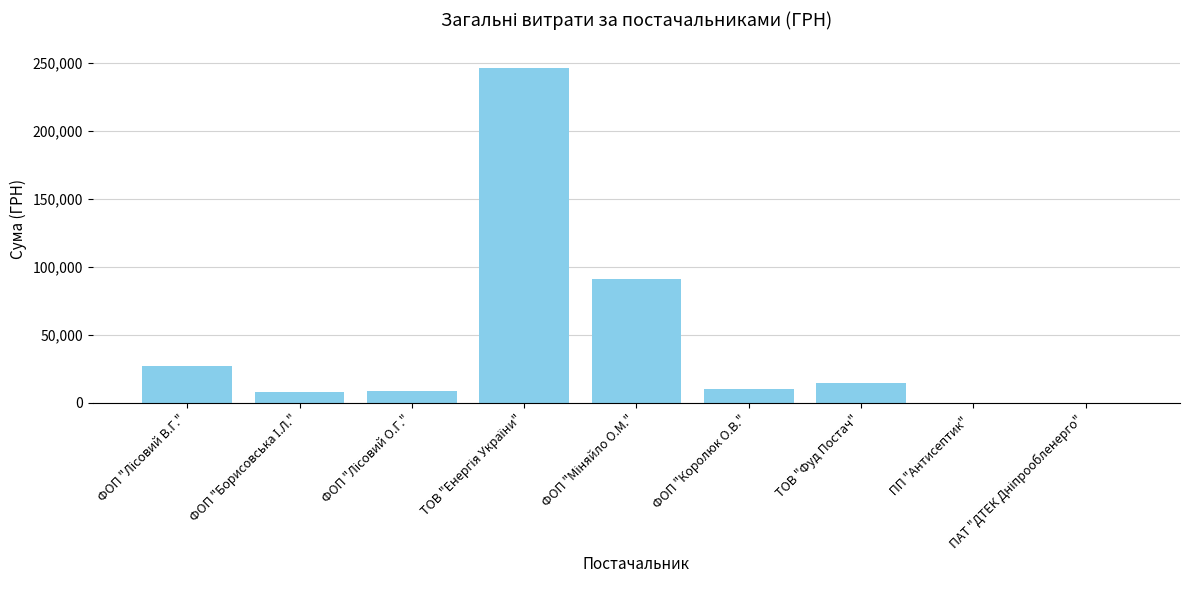

What is the greatest value displayed?

246306.8